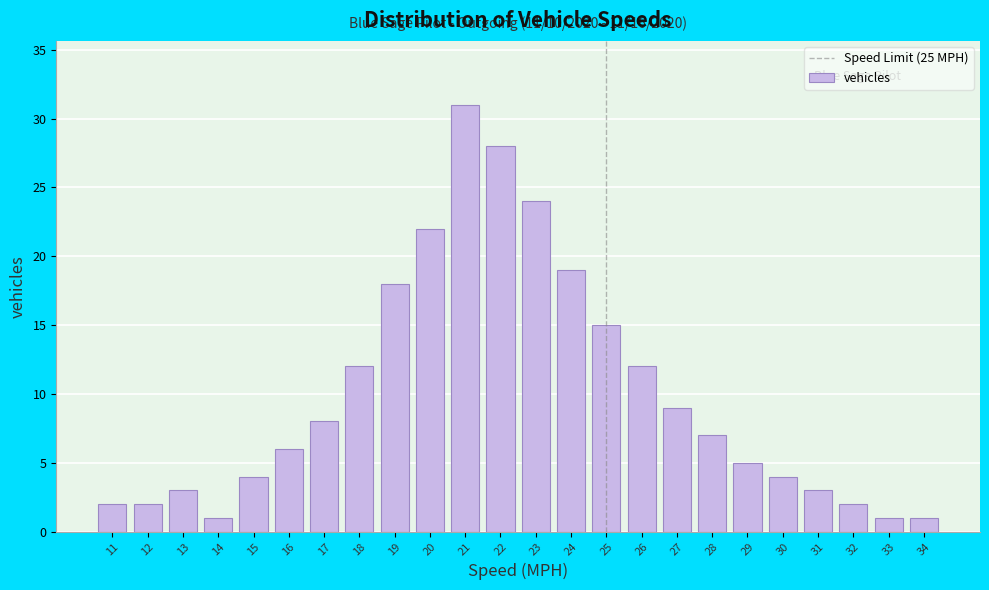

Reading left to right, what are all the values shown in this chart?

11=2	12=2	13=3	14=1	15=4	16=6	17=8	18=12	19=18	20=22	21=31	22=28	23=24	24=19	25=15	26=12	27=9	28=7	29=5	30=4	31=3	32=2	33=1	34=1